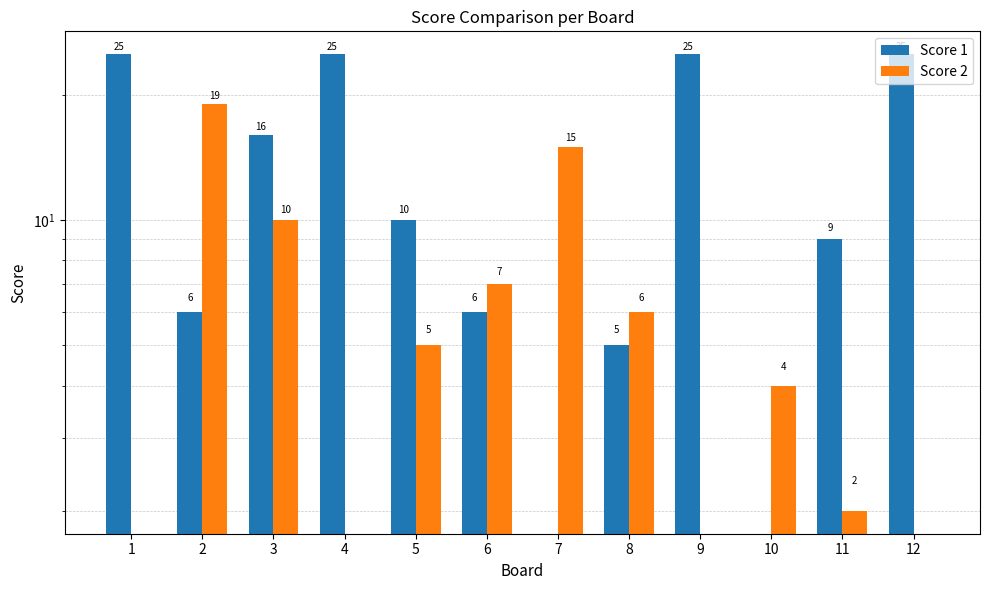

At which label does Score 2 reach its minimum?

1